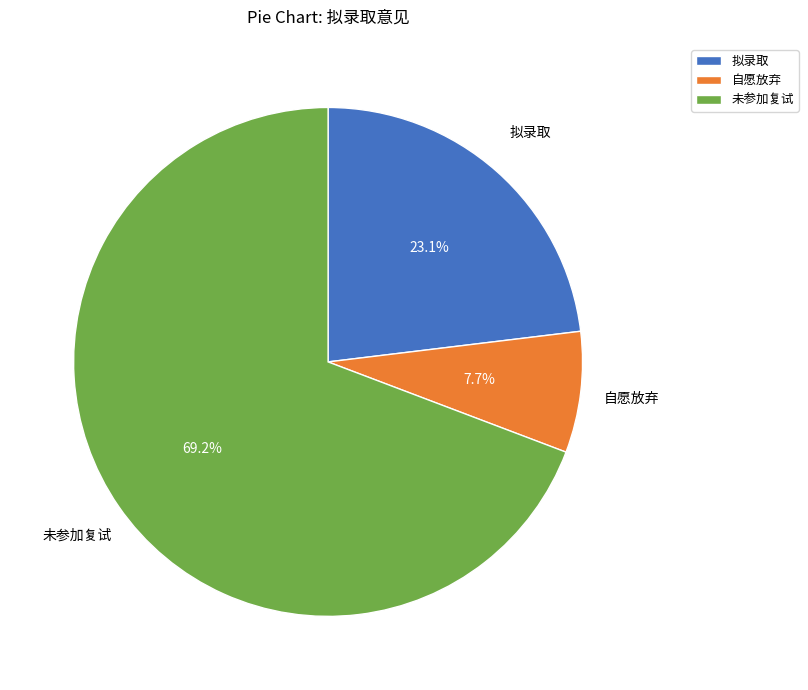

To the nearest percent, what portion does 未参加复试 represent?

69%